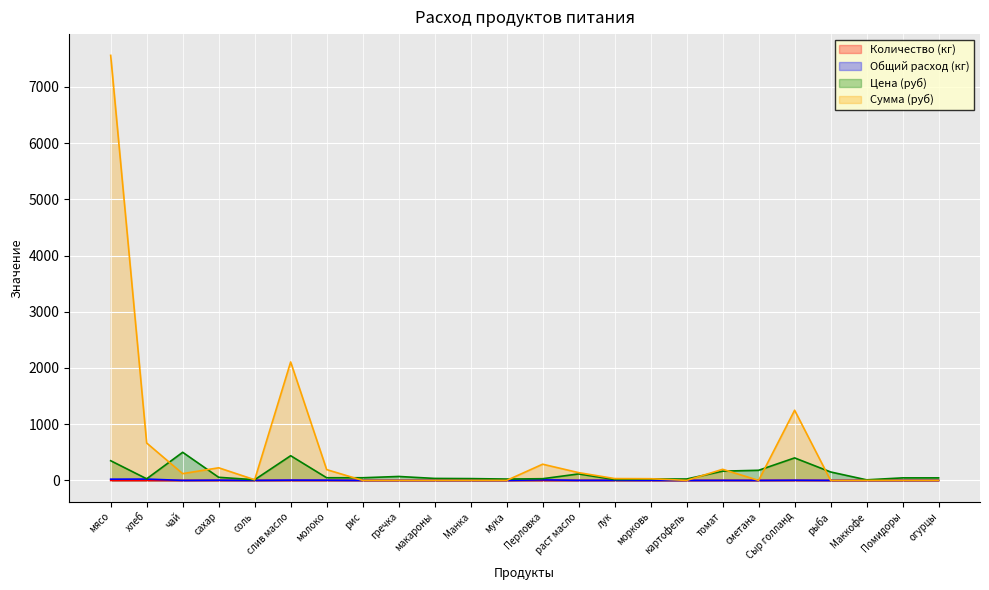

What is the sum of all Общий расход (кг) values?

77.5